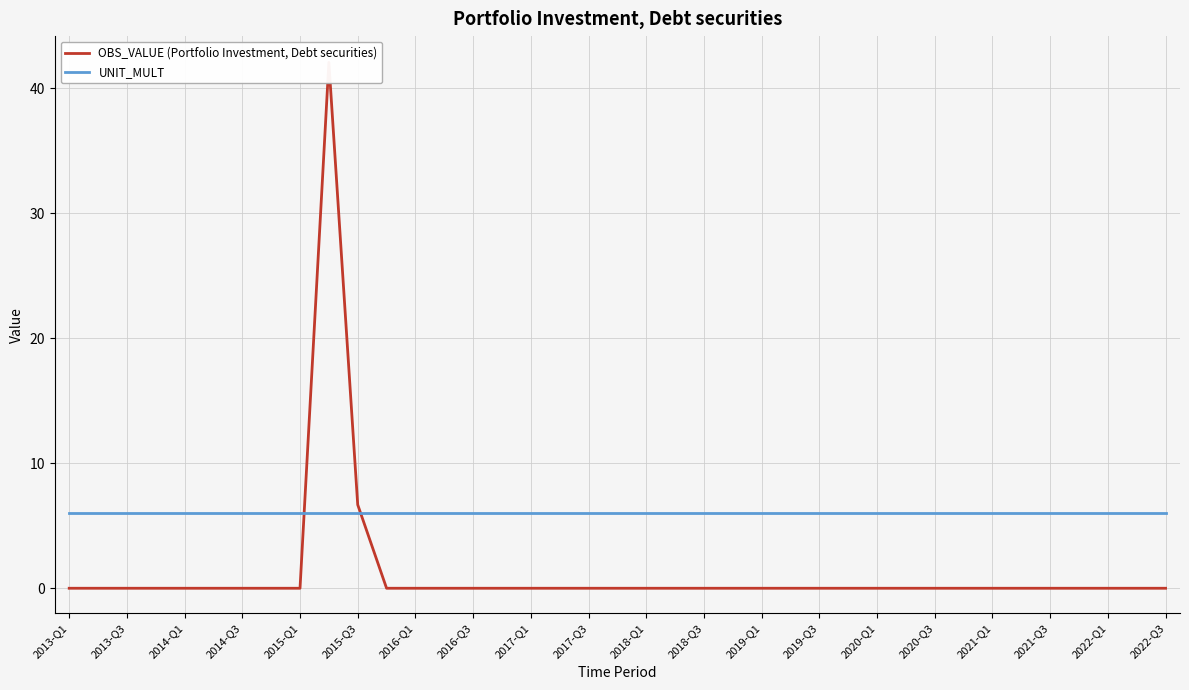

Which has a higher value, 2022-Q3 or 2013-Q3?

2022-Q3